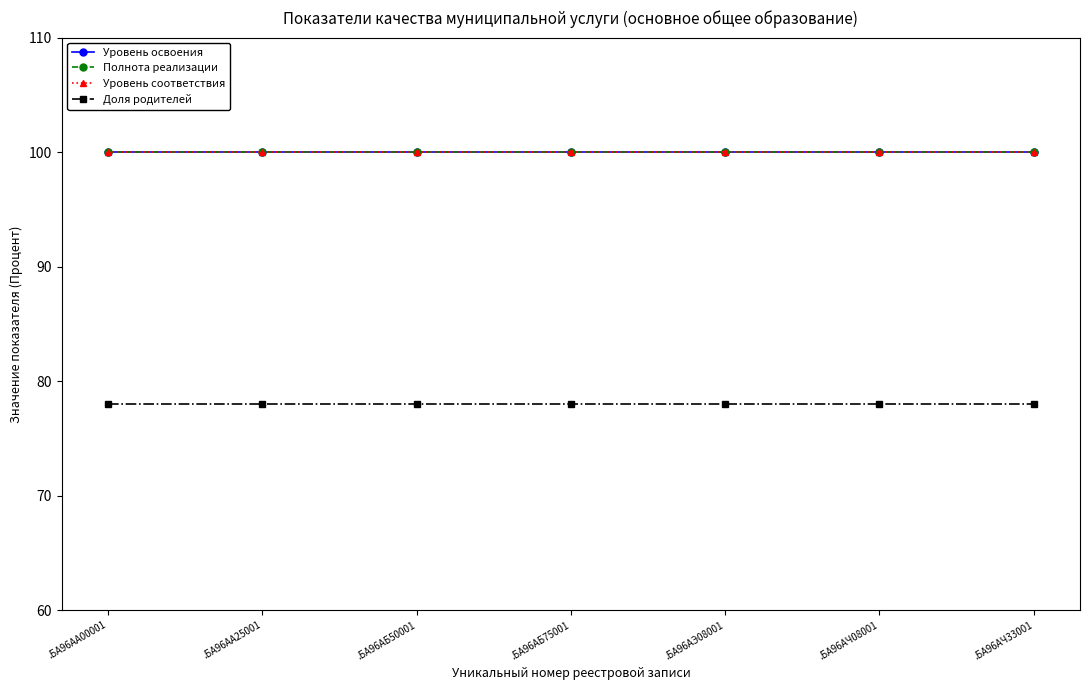

Reading right to left, extract all data points from this chart.

Уровень освоения: 100.0	100.0	100.0	100.0	100.0	100.0	100.0
Полнота реализации: 100.0	100.0	100.0	100.0	100.0	100.0	100.0
Уровень соответствия: 100.0	100.0	100.0	100.0	100.0	100.0	100.0
Доля родителей: 78.0	78.0	78.0	78.0	78.0	78.0	78.0